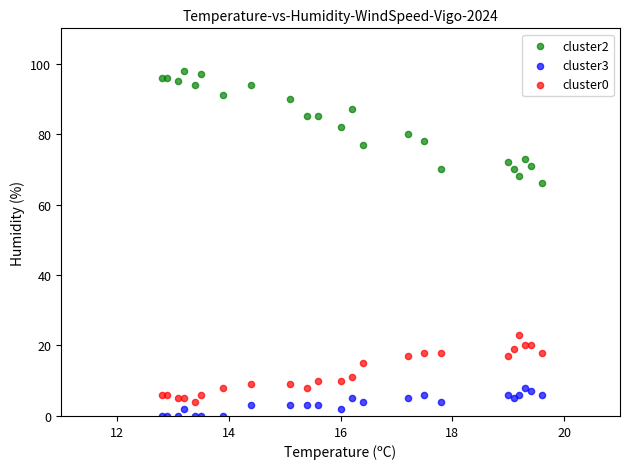

Which series has the widest spread of Y values?

cluster2